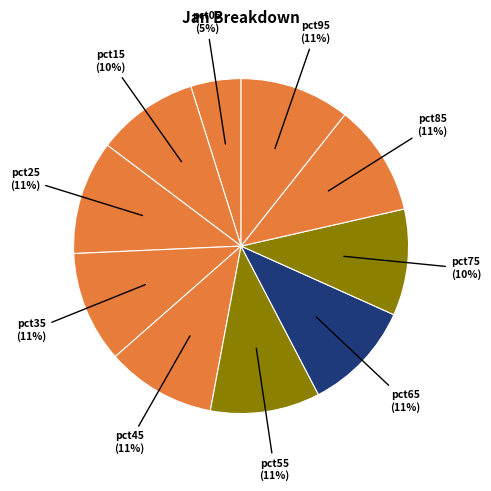

How many segments does this pie chart have?

10